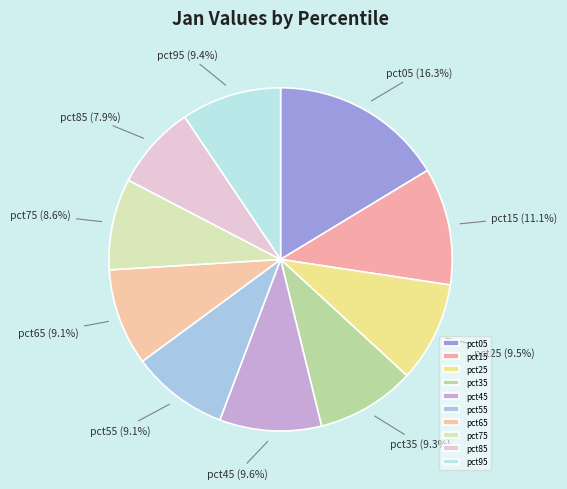

How many slices are in this pie chart?

10